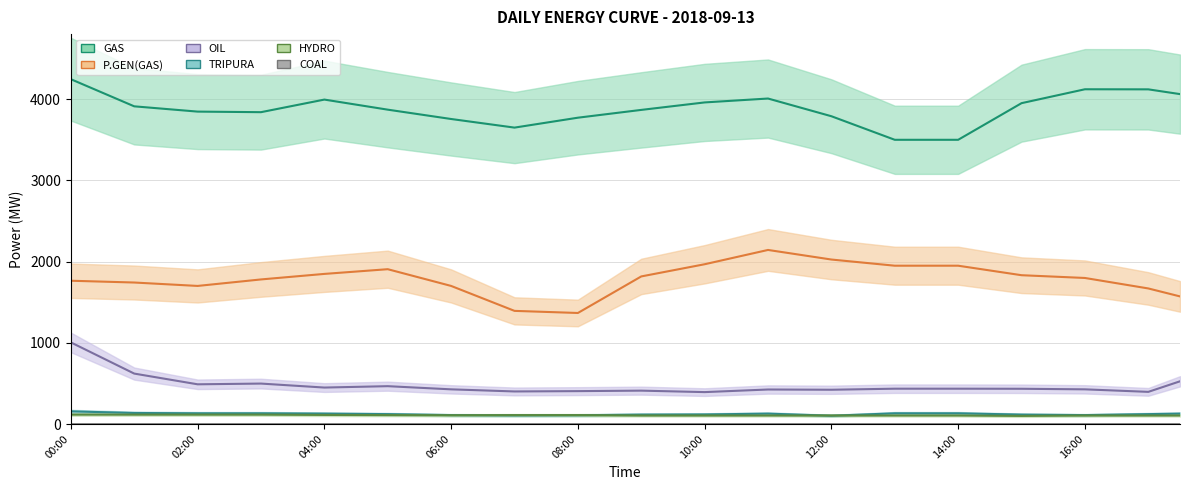

Between 12:00 and 9, which series saw the biggest shift?

P.GEN(GAS)